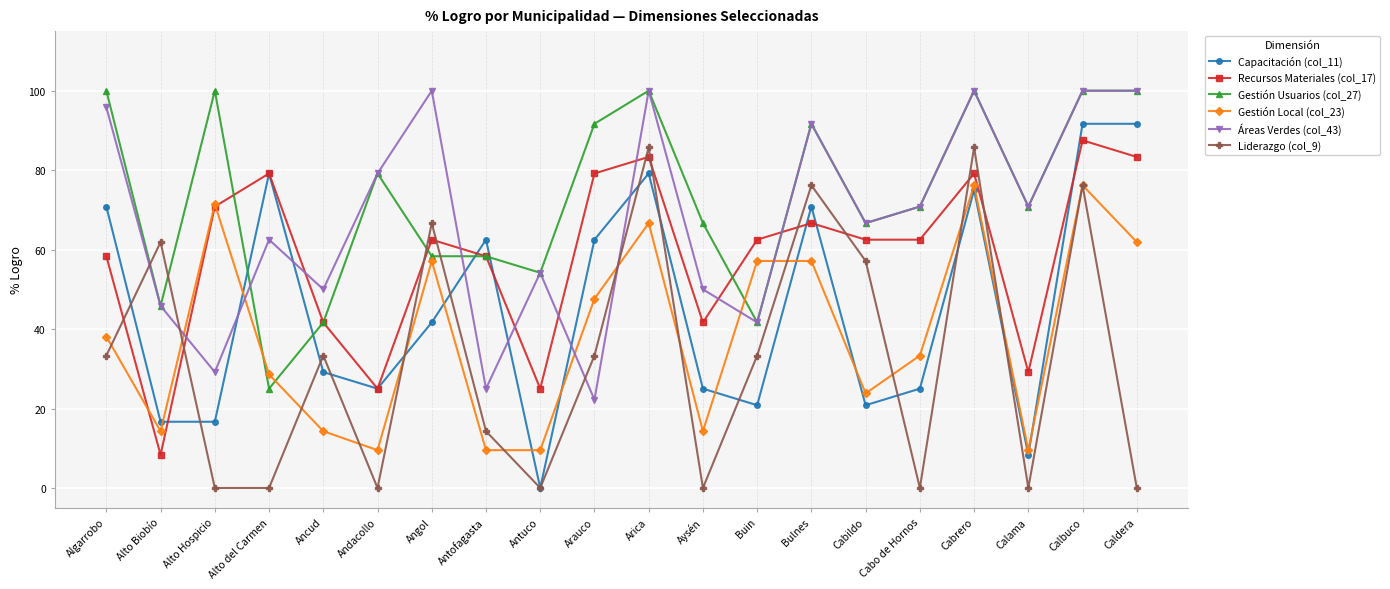

The value of Recursos Materiales (col_17) at Algarrobo is 58.3. True or false?

True